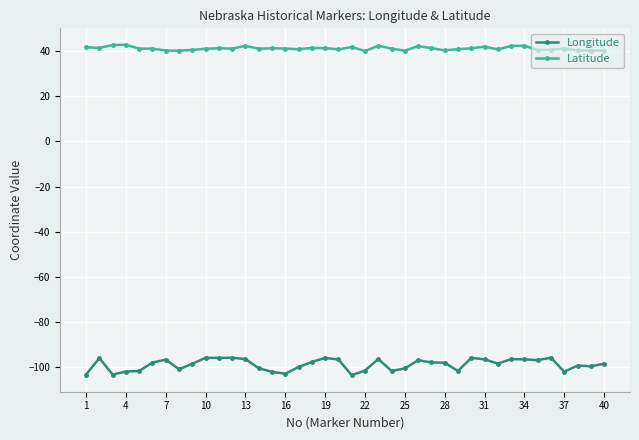

What is the difference between the second highest and minimum values in the Longitude series?

7.7